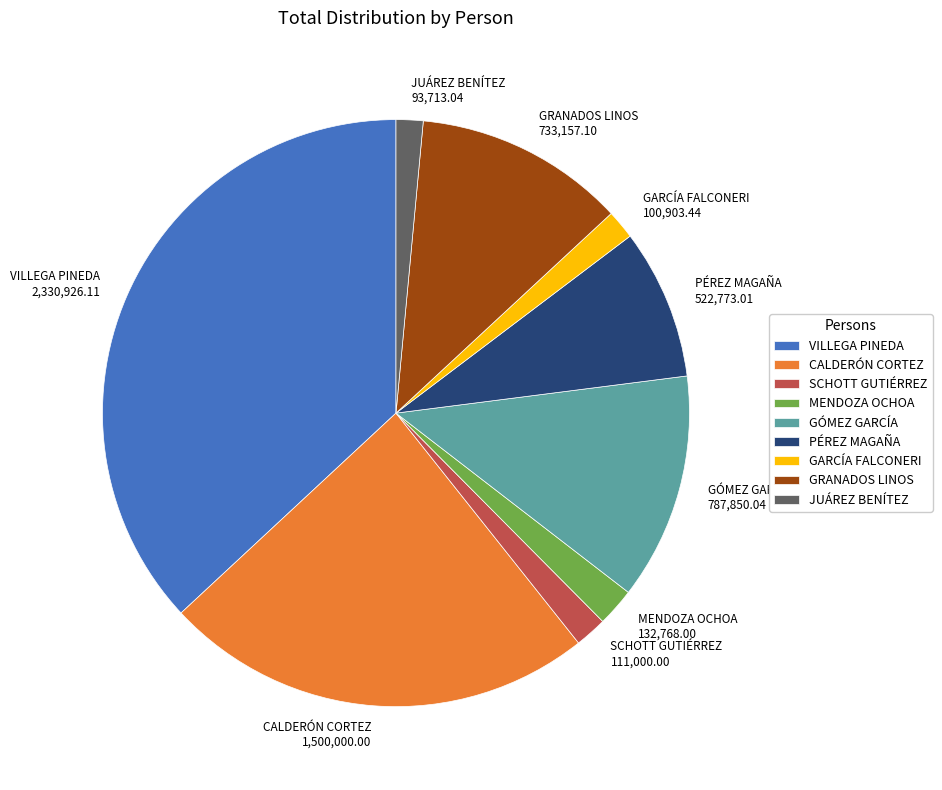

Is the sum of CALDERÓN CORTEZ 1,500,000.00 and GÓMEZ GARCÍA 787,850.04 greater than half?

No